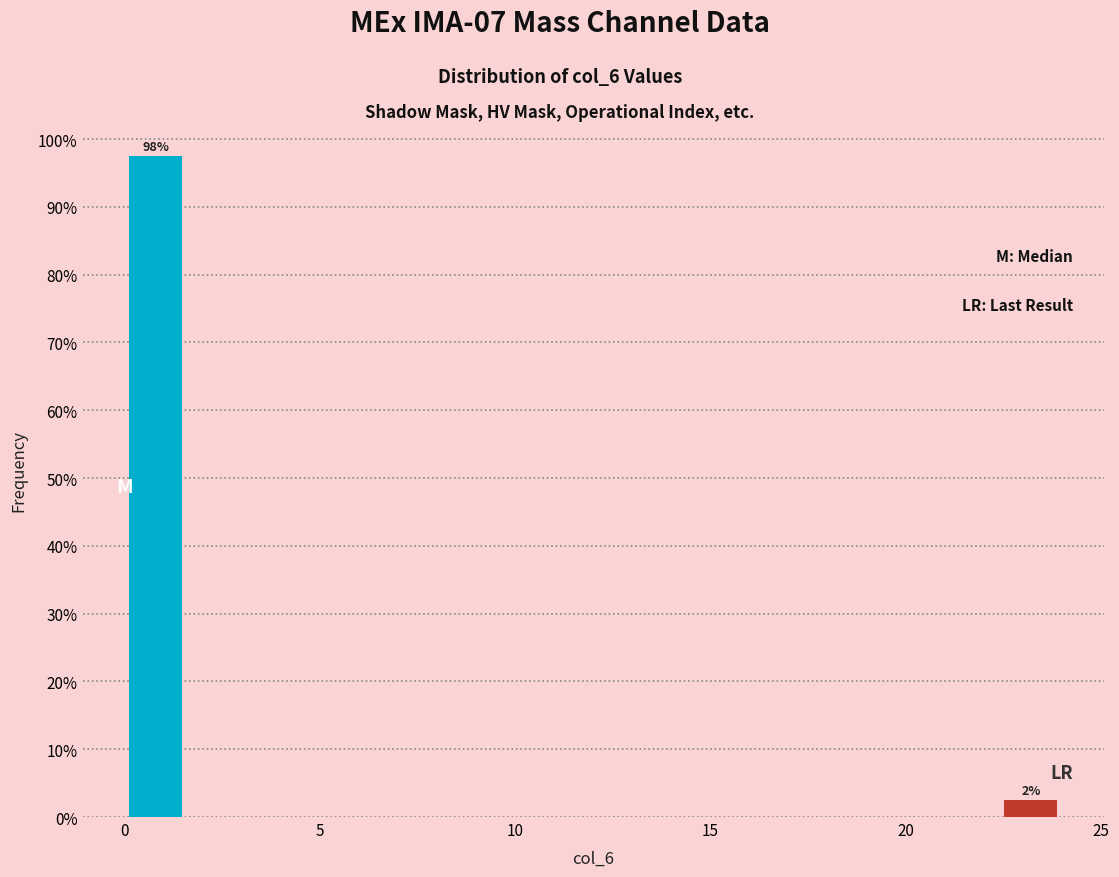

Read against the x-axis, roughly where is the centre of the tallest bar?

1.0